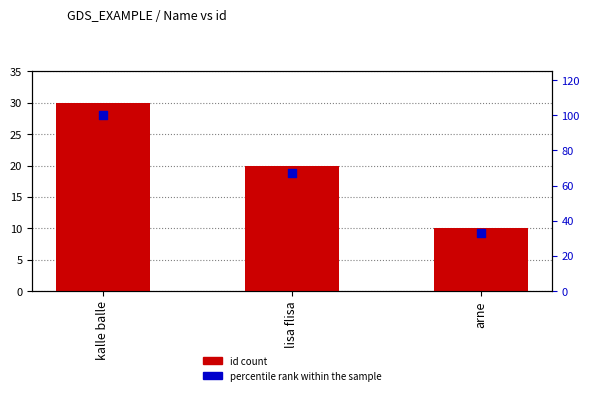

What are all the series names shown in the legend?

id count, percentile rank